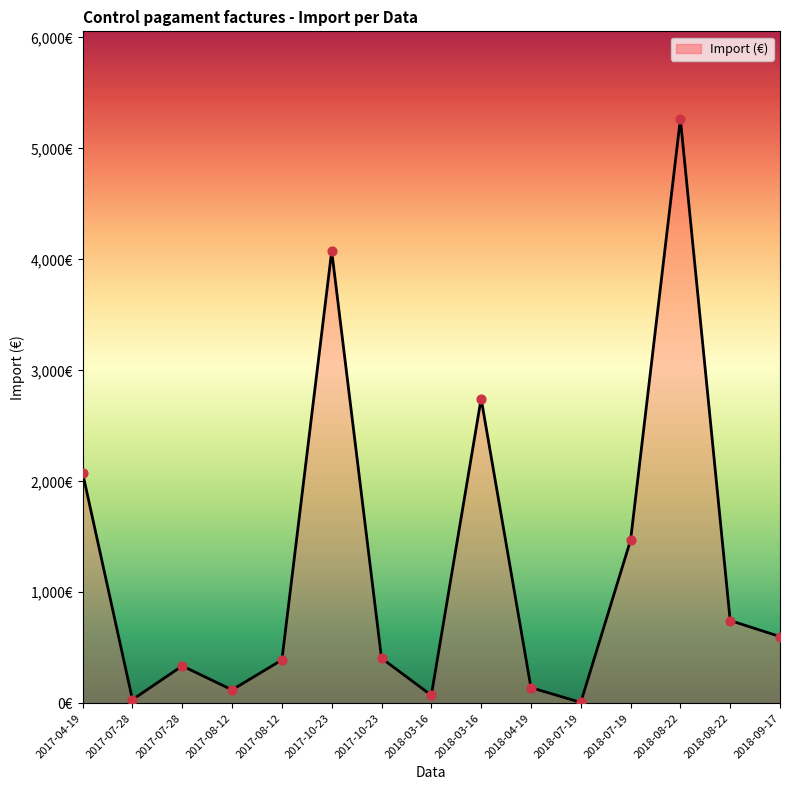

What is the change in value from 2018-08-22 to 2018-09-17?

-144.2